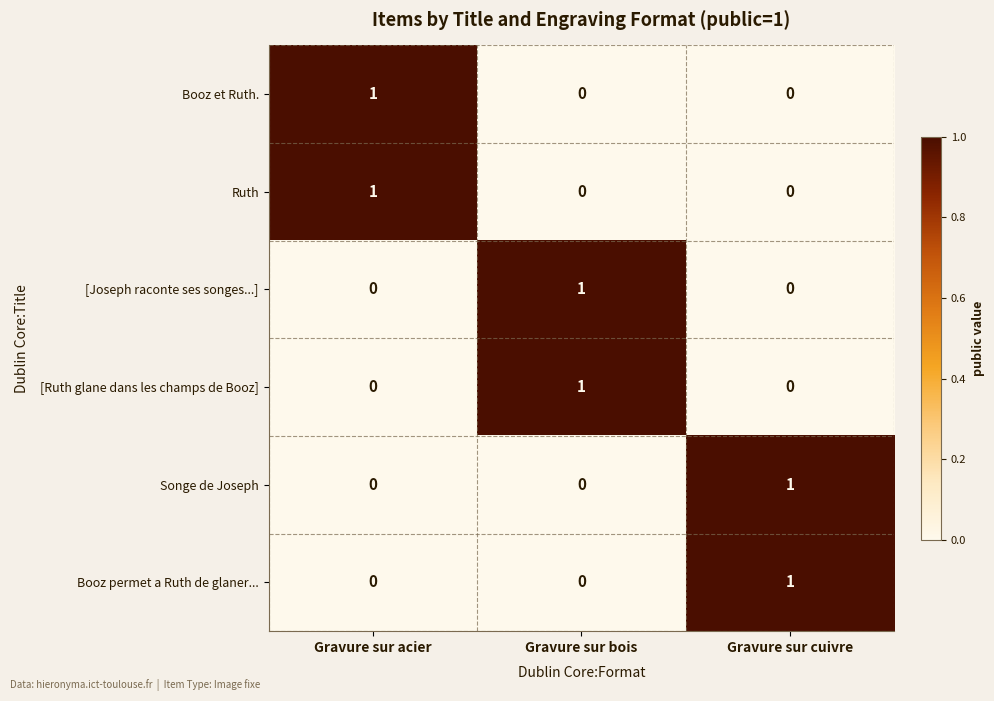

Which category has the highest value in the Ruth series?

Gravure sur acier